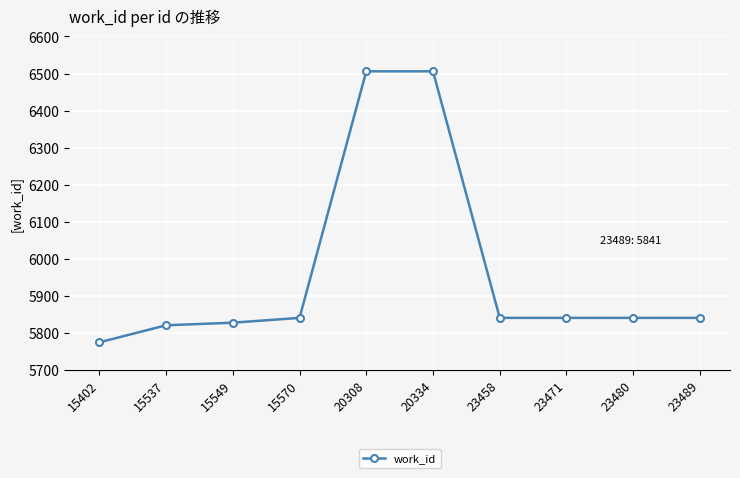

What is the minimum value shown in the chart?

5775